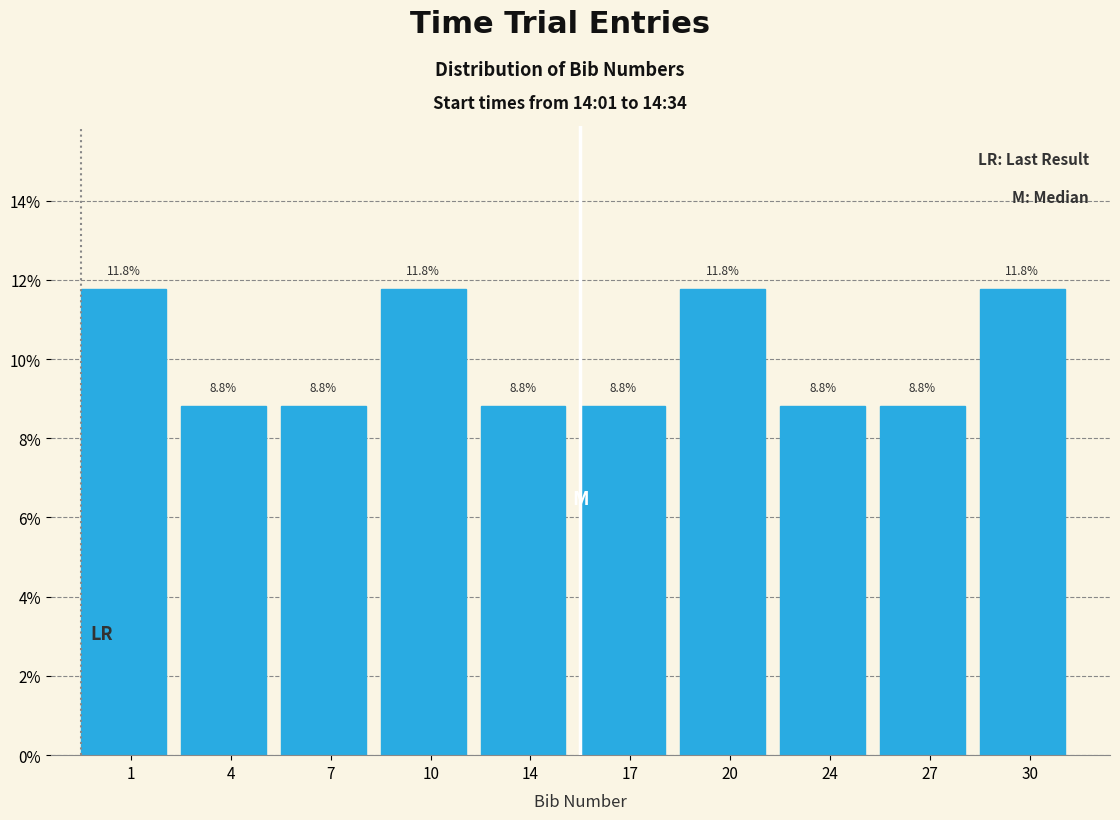

Reading right to left, what are all the values shown in this chart?

11.8	8.8	8.8	11.8	8.8	8.8	11.8	8.8	8.8	11.8